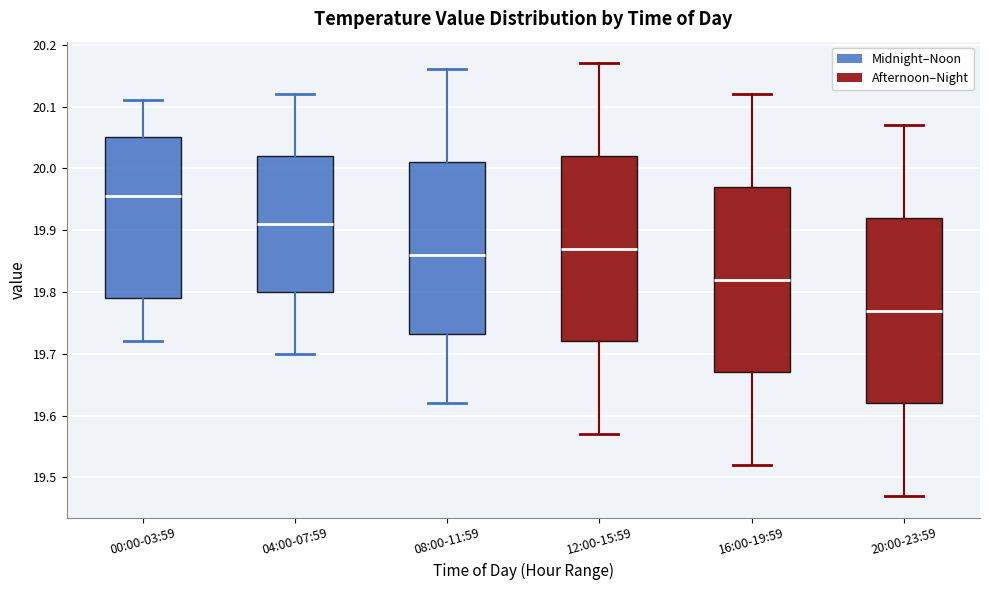

Which box's median line is the lowest?

20:00-23:59